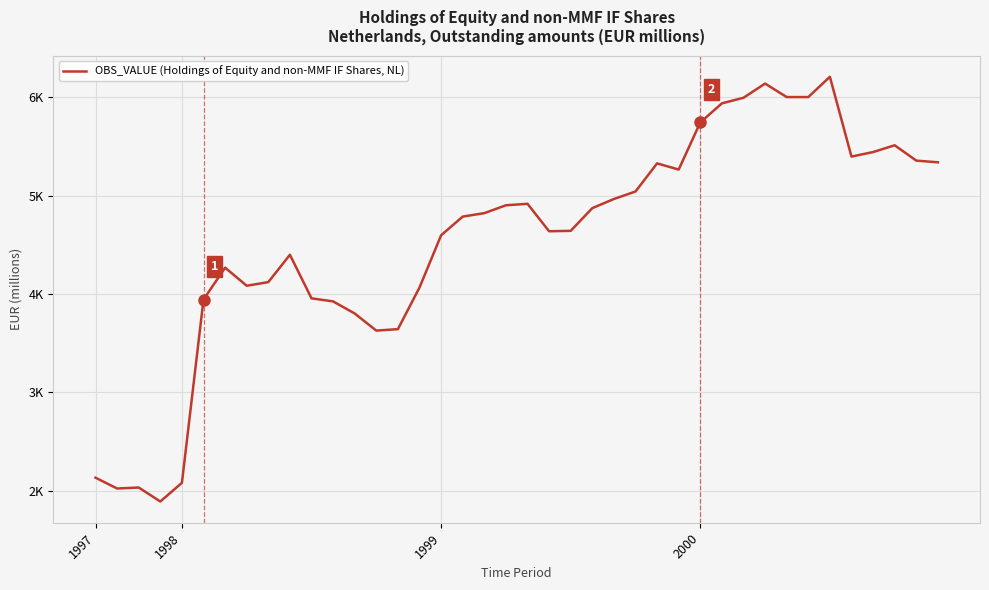

True or false: there are more than 0 points higher than both neighbors.

True